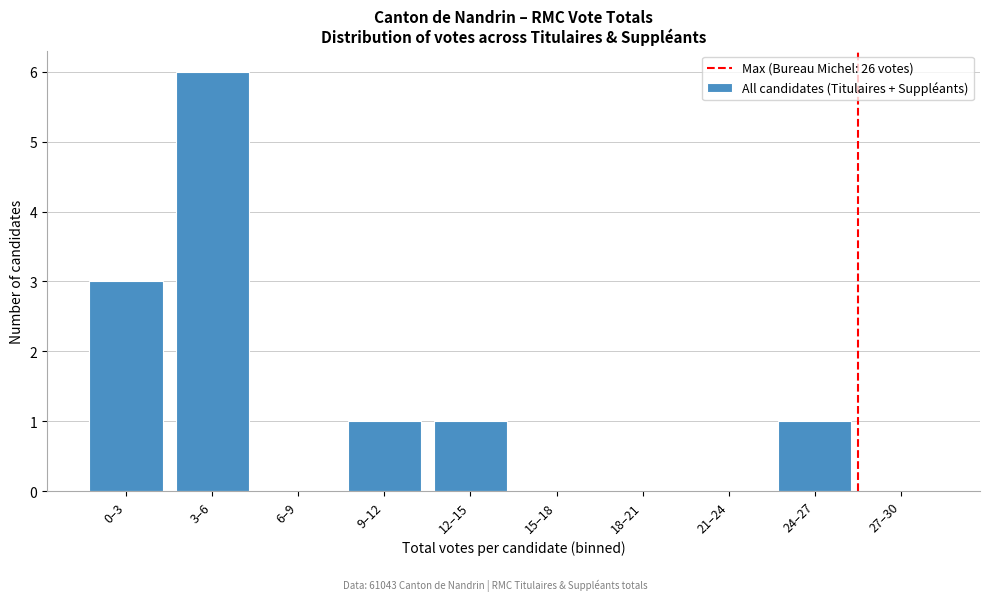

Reading right to left, what are all the values shown in this chart?

27–30=0	24–27=1	21–24=0	18–21=0	15–18=0	12–15=1	9–12=1	6–9=0	3–6=6	0–3=3